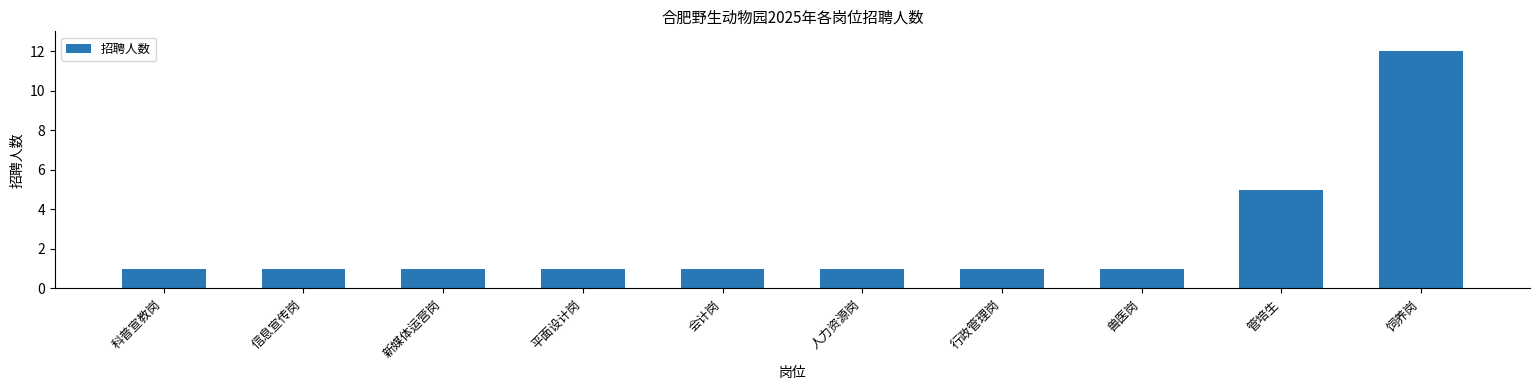

What is the ratio of the value at 新媒体运营岗 to the value at 人力资源岗?

1.0